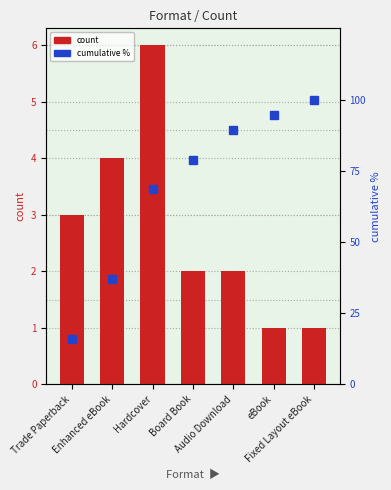

Is the value of count at Trade Paperback greater than the value of cumulative % at eBook?

No